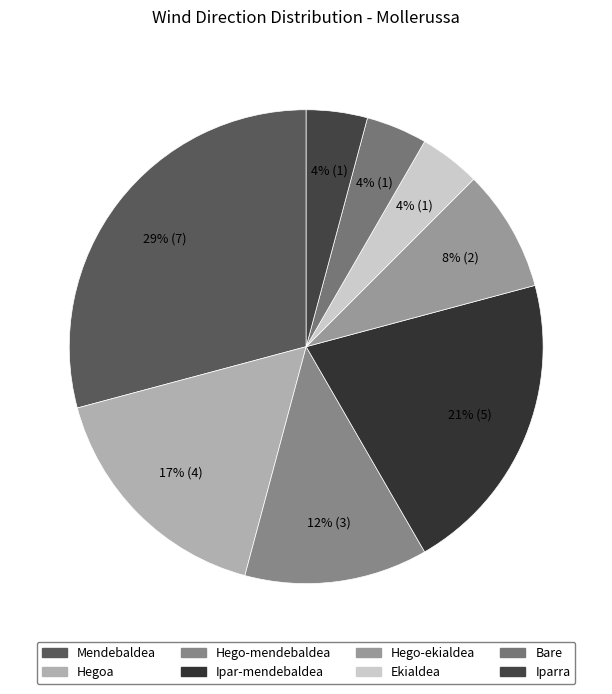

How much of the chart is everything except Bare?

95.8%